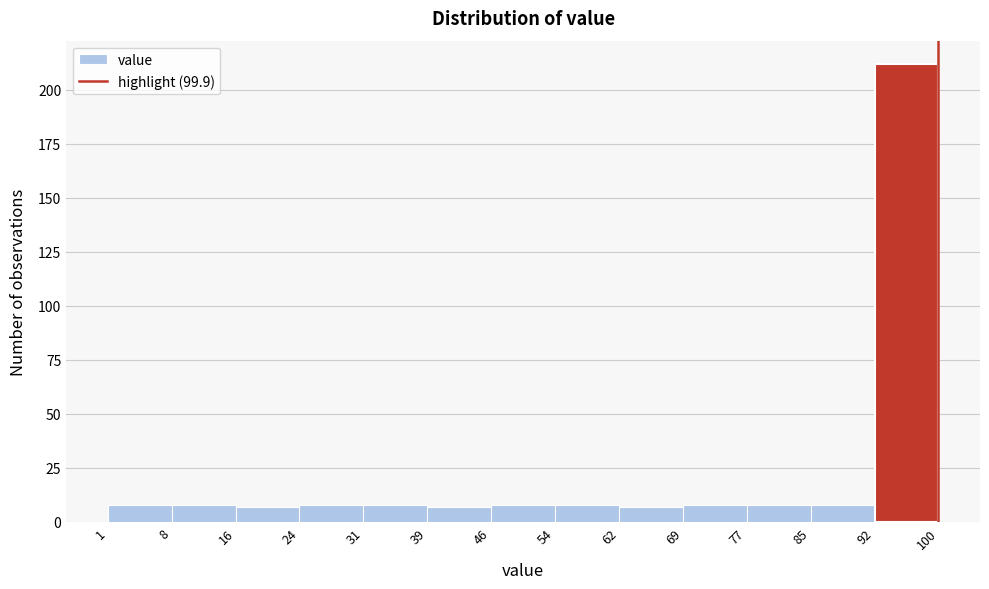

Reading left to right, list every bar in this chart as the range it spans on the x-axis followed by its height. The values are not printed on the chart, so give them approximately, as read against the axis.

1 to 8: 10
8 to 16: 10
16 to 24: 5
24 to 31: 10
31 to 39: 10
39 to 46: 5
46 to 54: 10
54 to 62: 10
62 to 69: 5
69 to 77: 10
77 to 85: 10
85 to 92: 10
92 to 100: 210